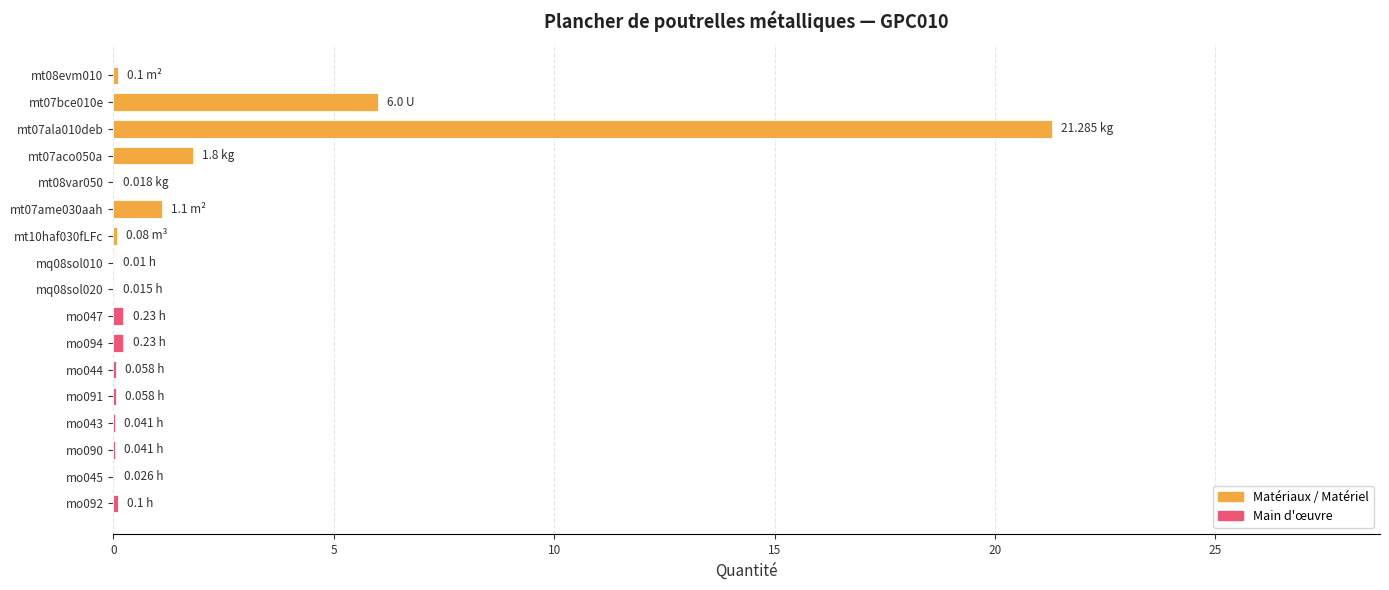

What is the sum of all values?

31.2